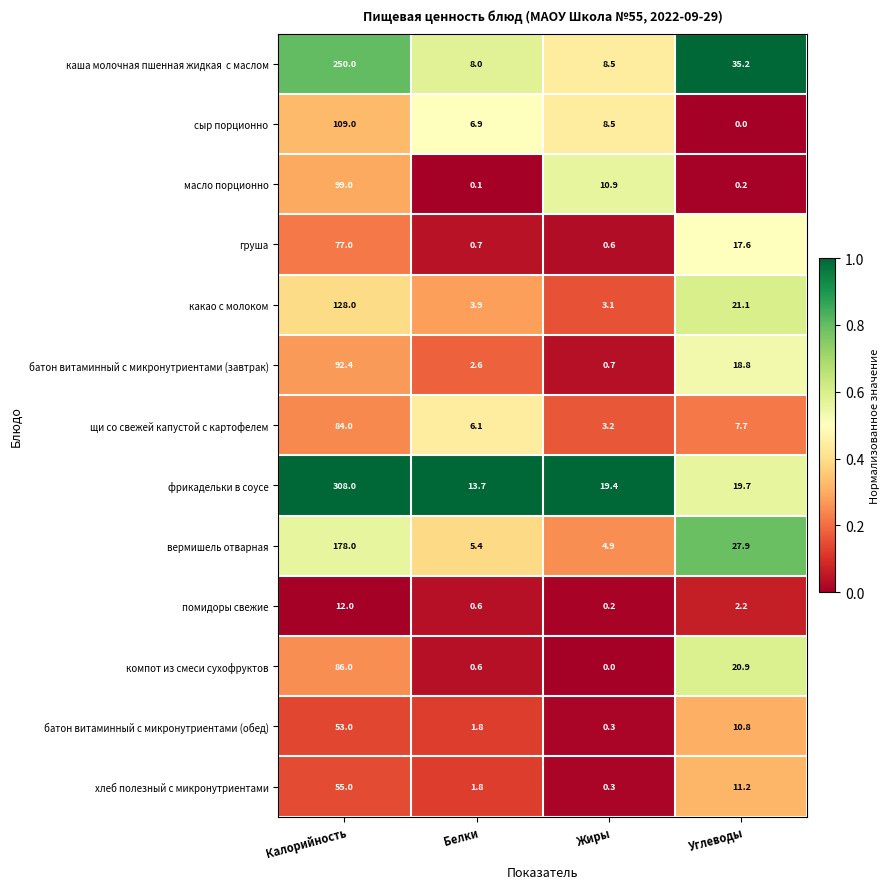

The value of фрикадельки в соусе at Жиры is 12.7. True or false?

False